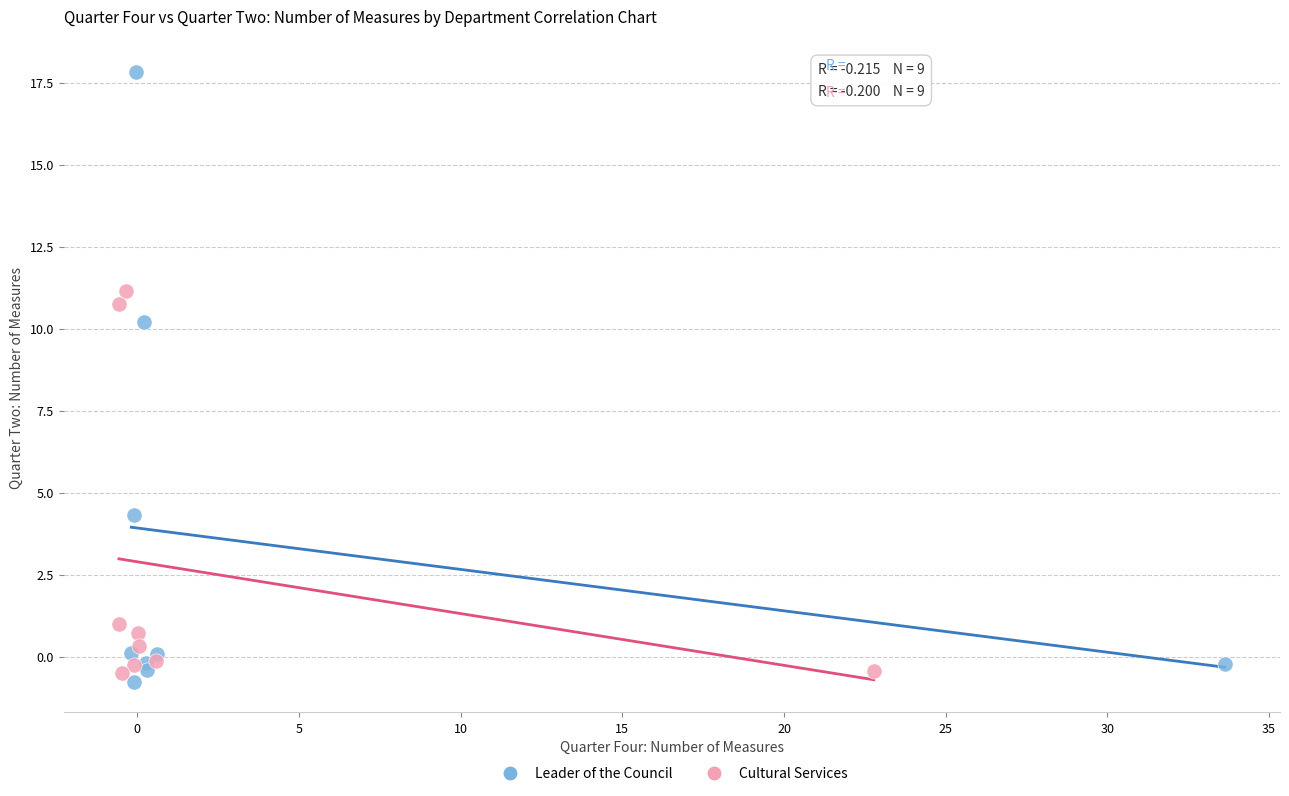

Which series contains the highest Y value?

Leader of the Council